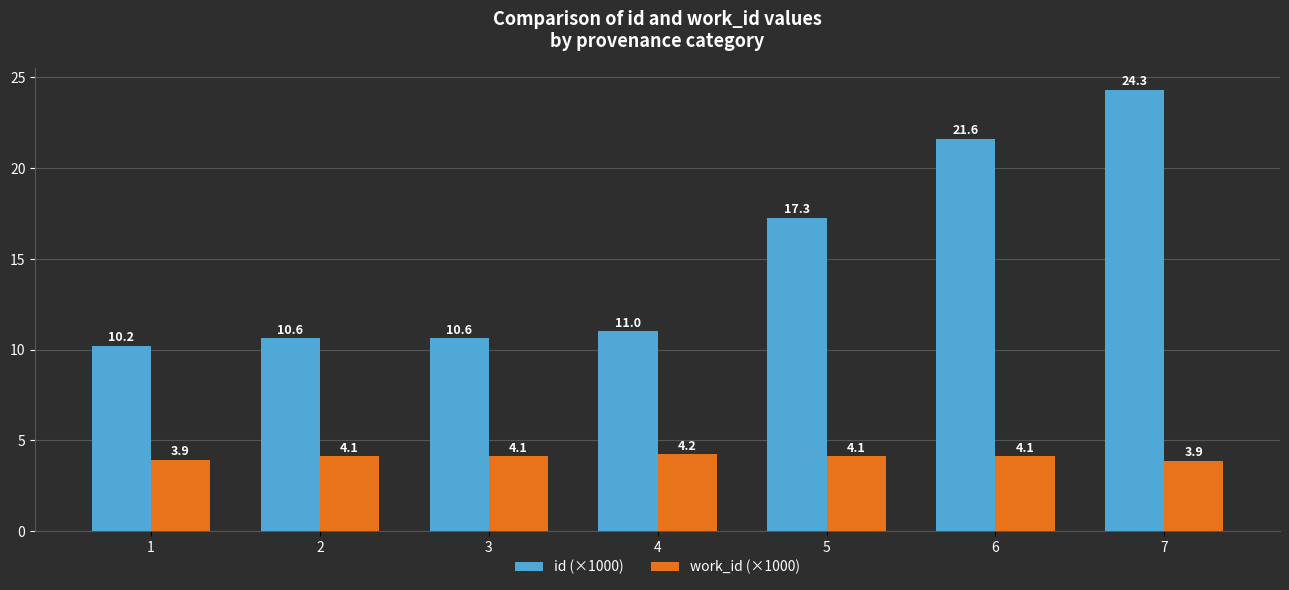

At which category is the sum across all series the highest?

7